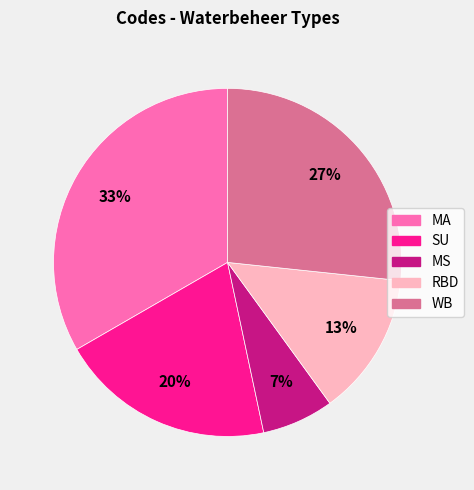

What percentage is the MS slice, to the nearest percent?

7%